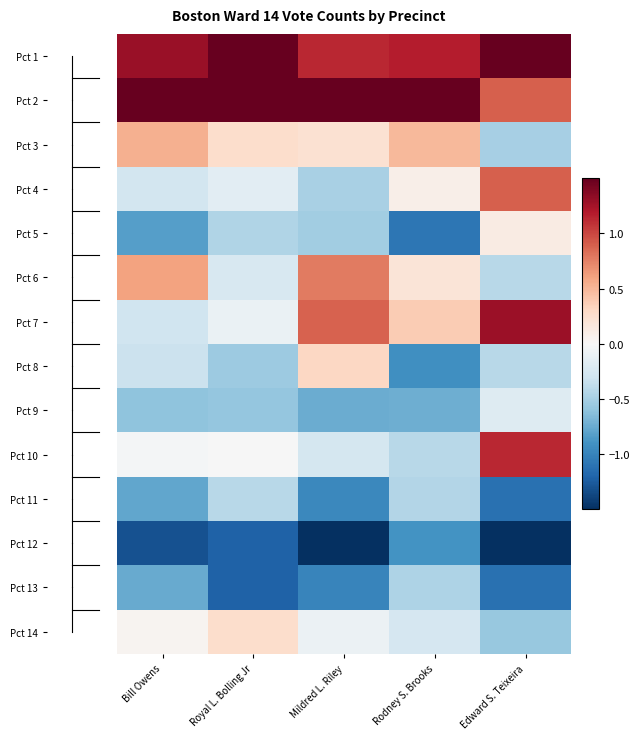

Which label corresponds to the smallest value in the chart?

Edward S. Teixeira